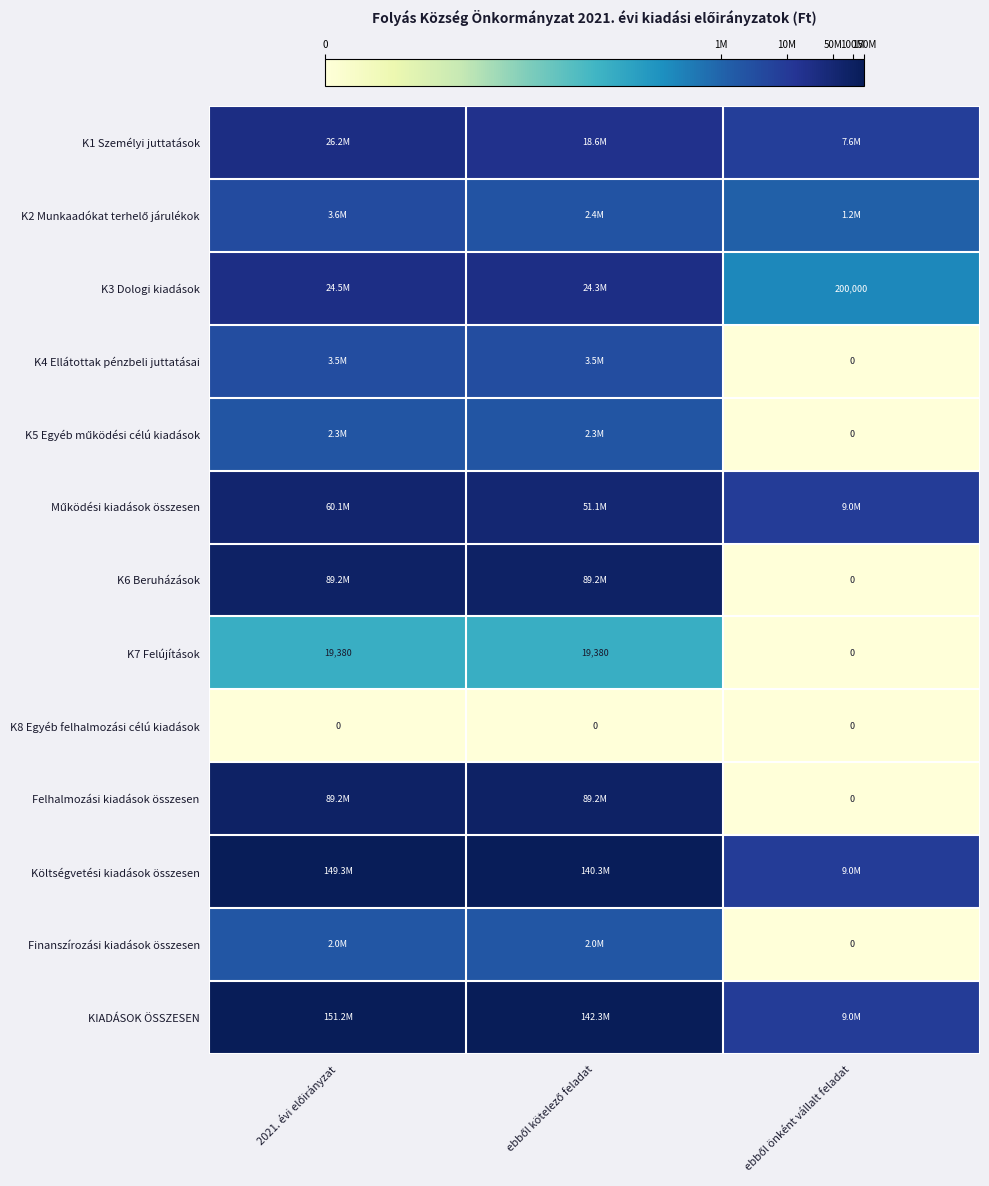

How many positive values does the Felhalmozási kiadások összesen series have?

2